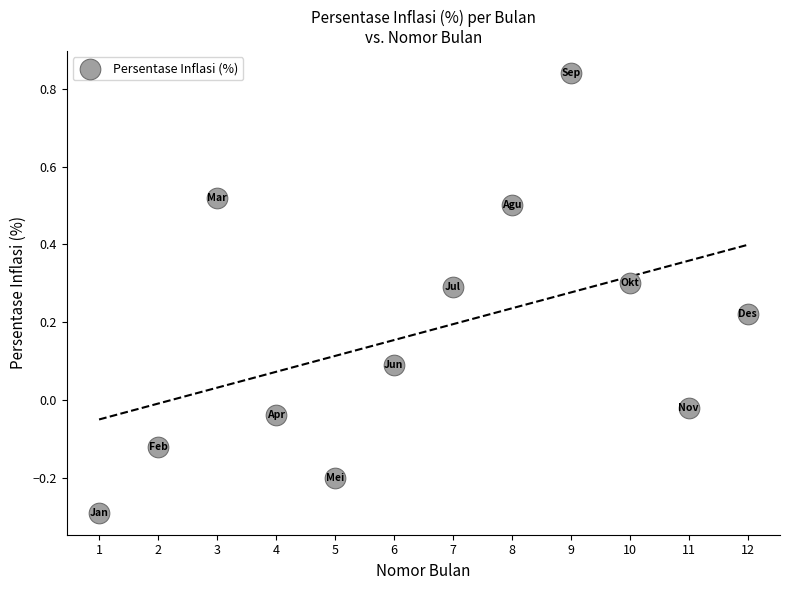

What is the range of Y values (max minus min)?

1.1